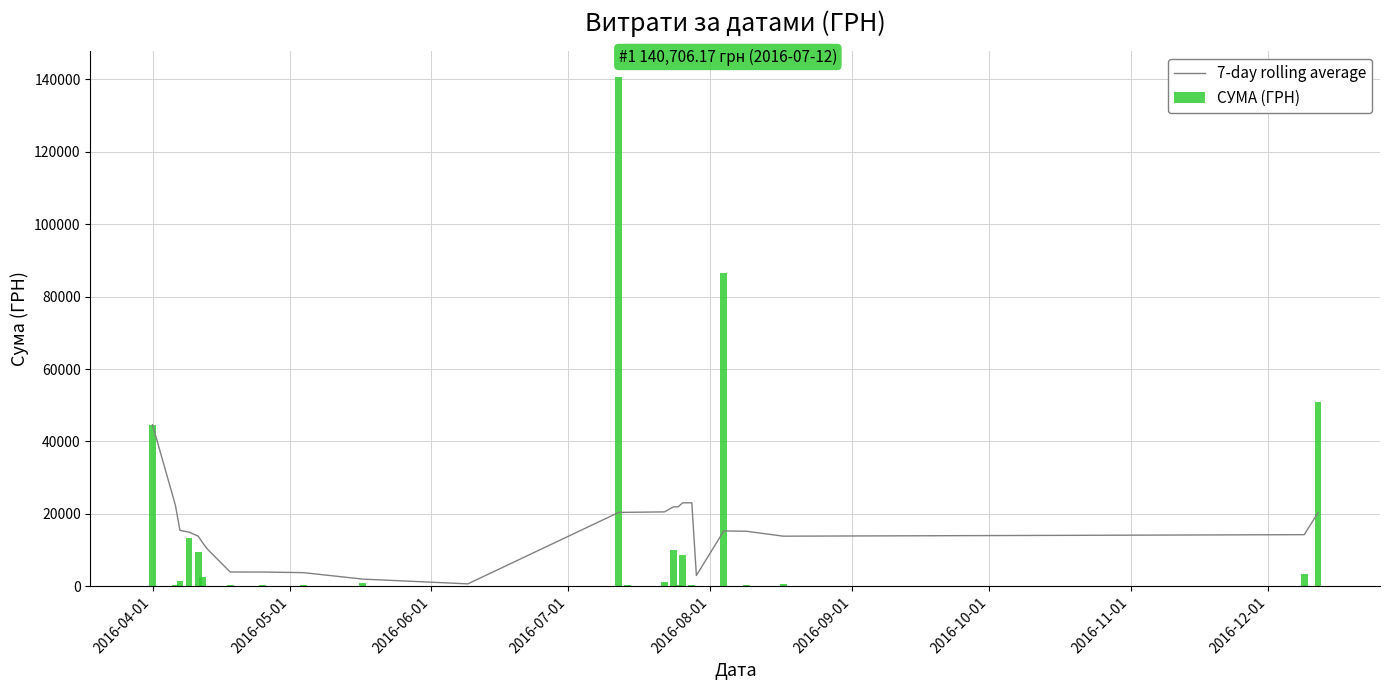

Count the number of data series in this chart.

2